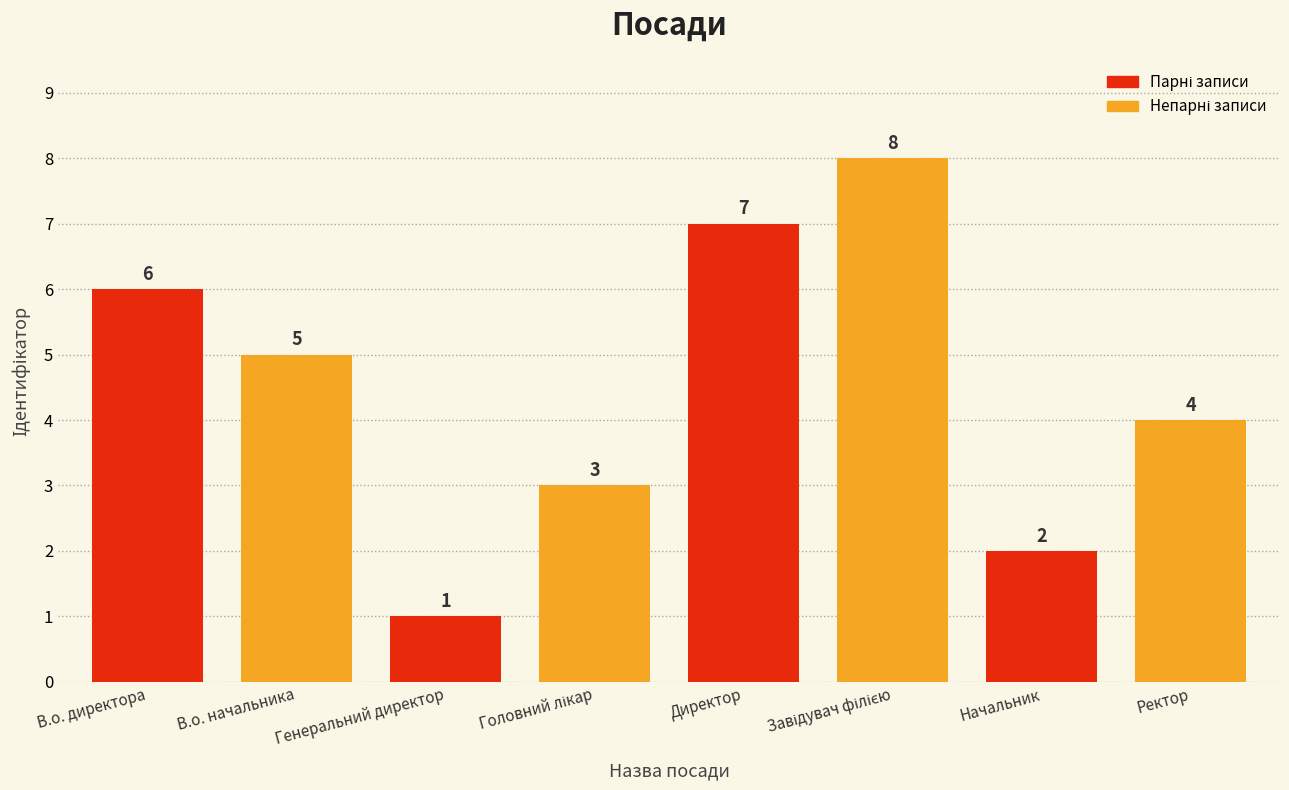

Which label corresponds to the smallest value in the chart?

Генеральний директор